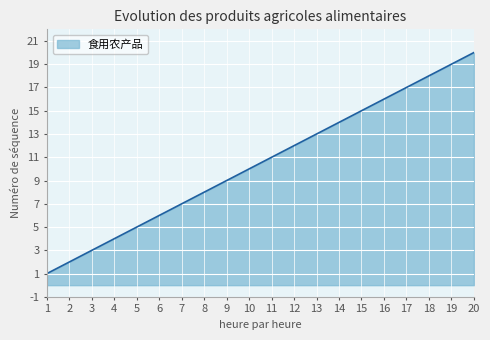

Rank the categories by value from lowest to highest.

1, 2, 3, 4, 5, 6, 7, 8, 9, 10, 11, 12, 13, 14, 15, 16, 17, 18, 19, 20